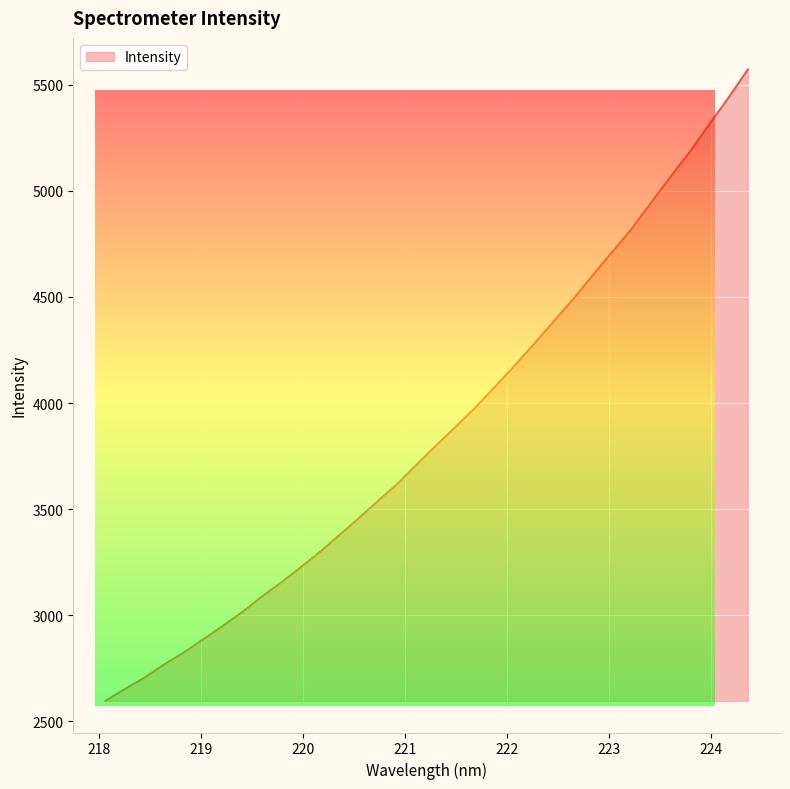

What is the difference between the maximum and minimum values?

2975.2